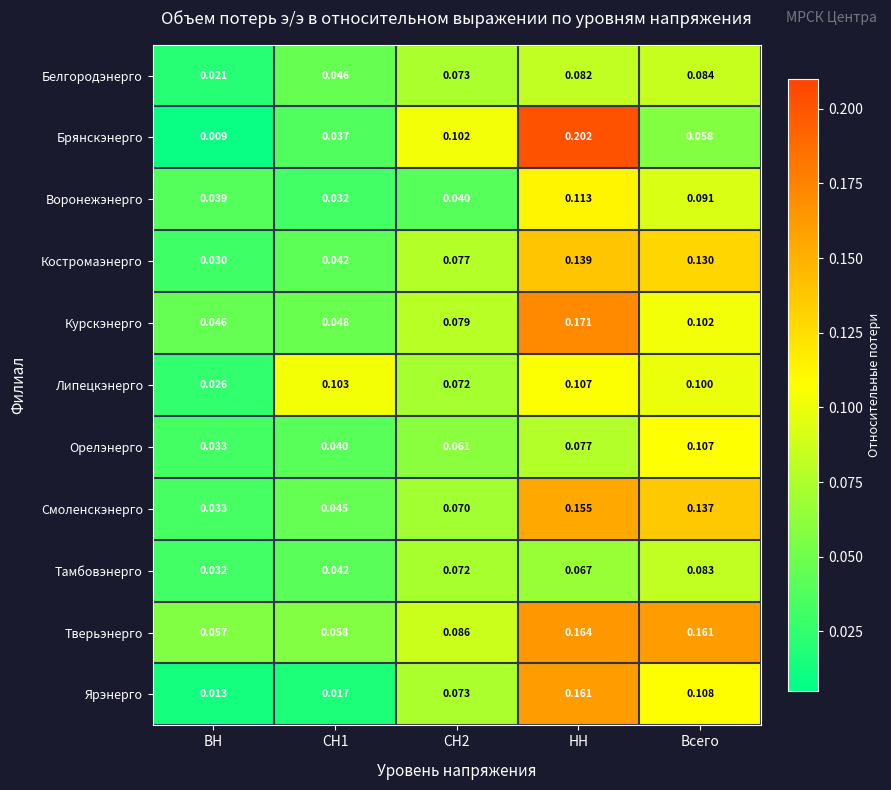

Which category has the highest value in the Тамбовэнерго series?

Всего